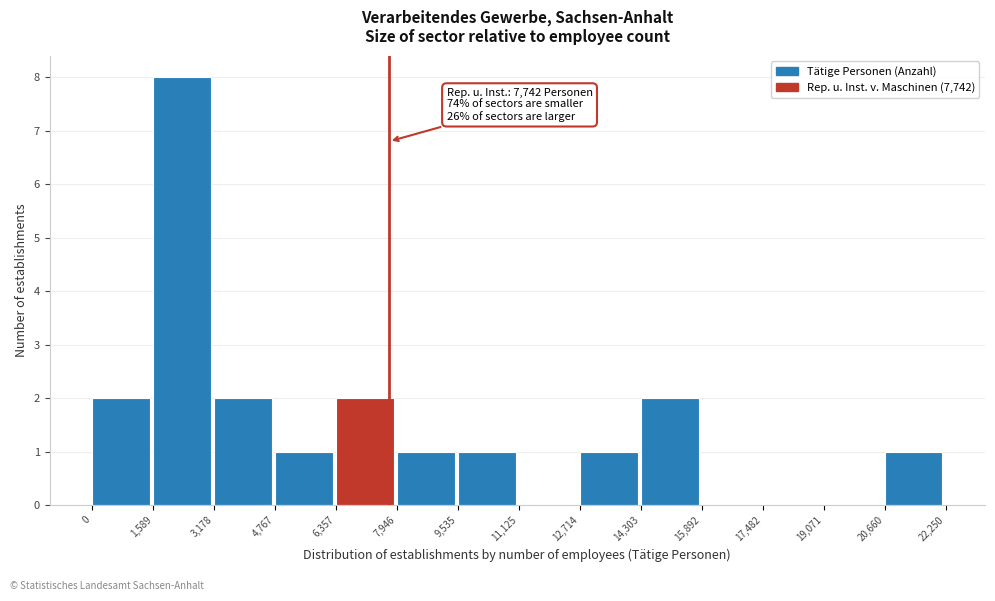

Over which range of the x-axis is the bar tallest?

1,589 to 3,178